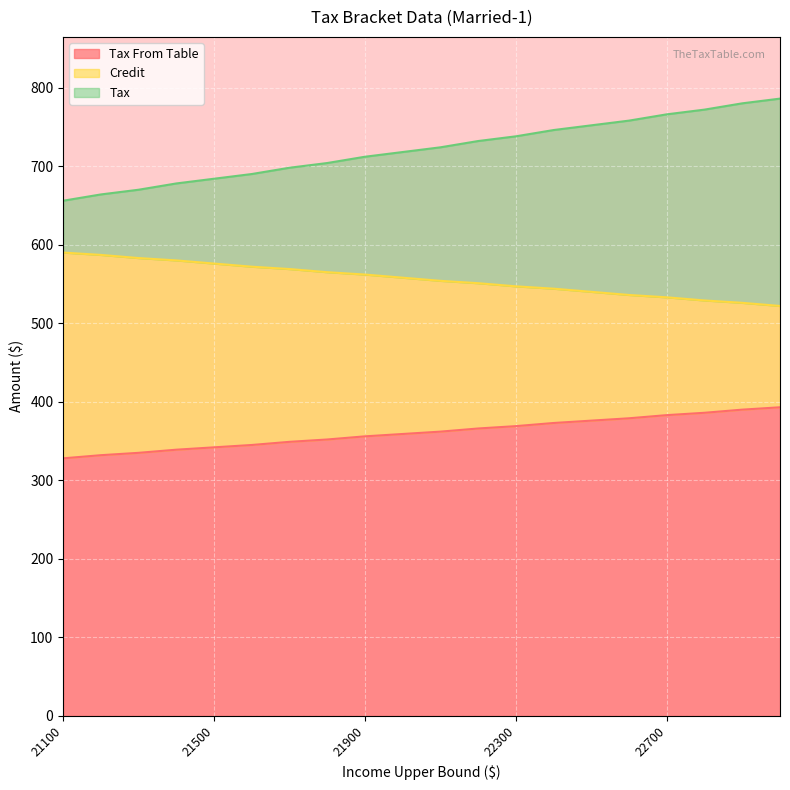

Rank the series by their average value, from highest to lowest.

Tax, Credit, Tax From Table